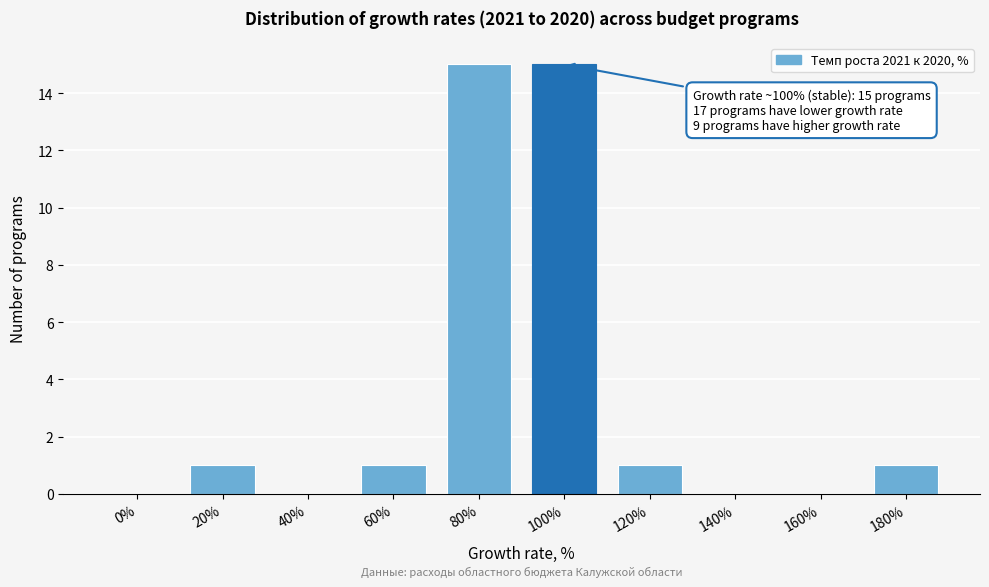

Reading right to left, list all the values displayed in this chart.

180%=1	160%=0	140%=0	120%=1	100%=15	80%=15	60%=1	40%=0	20%=1	0%=0